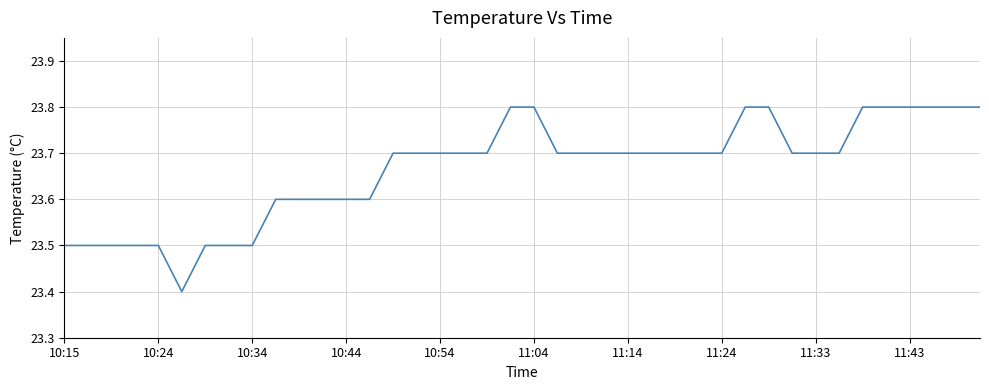

Reading left to right, list all the values displayed in this chart.

23.5	23.5	23.5	23.5	23.5	23.4	23.5	23.5	23.5	23.6	23.6	23.6	23.6	23.6	23.7	23.7	23.7	23.7	23.7	23.8	23.8	23.7	23.7	23.7	23.7	23.7	23.7	23.7	23.7	23.8	23.8	23.7	23.7	23.7	23.8	23.8	23.8	23.8	23.8	23.8